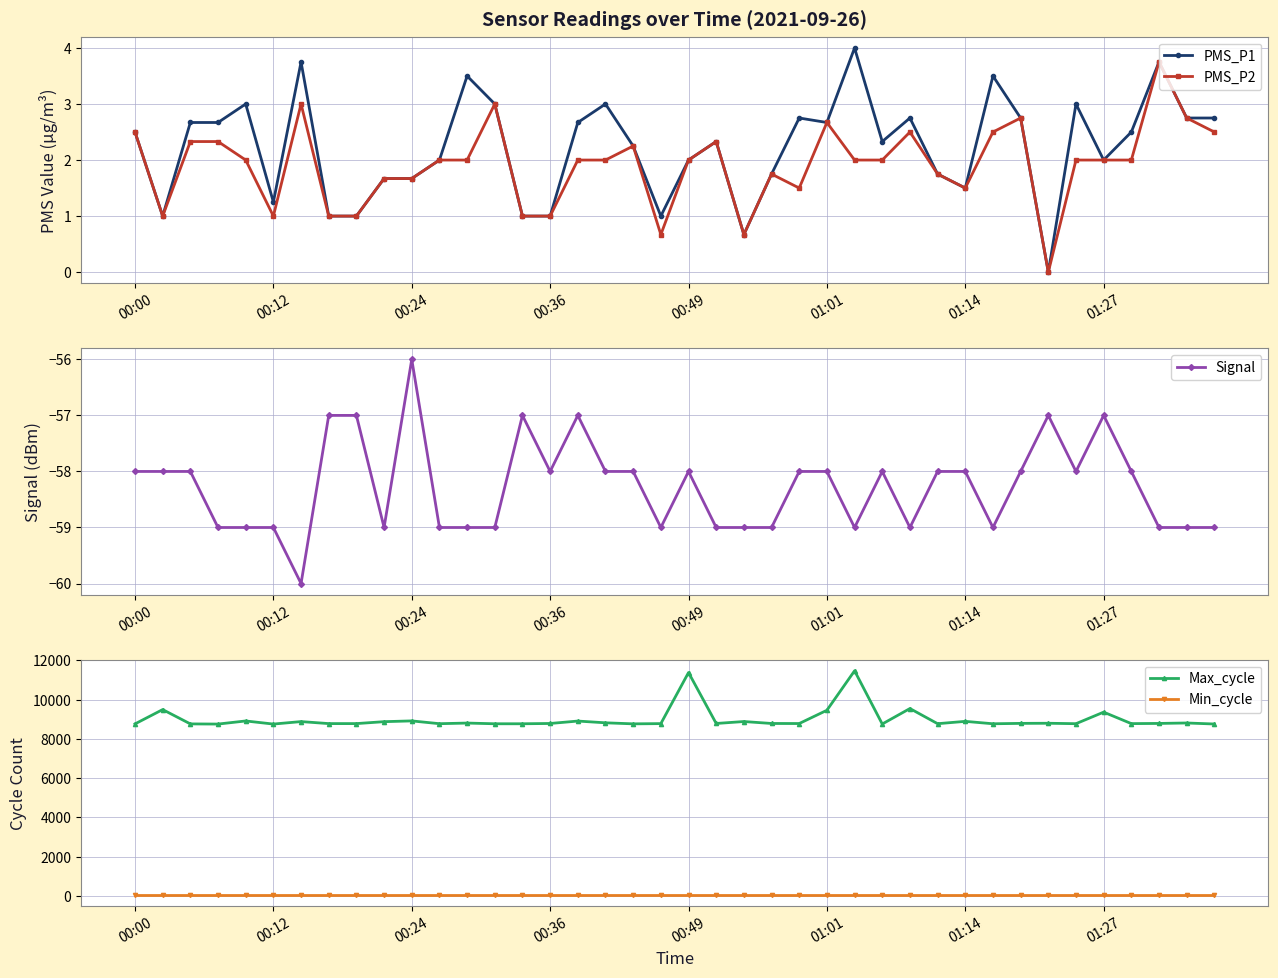

True or false: PMS_P2 has more than 0 points higher than both neighbors.

True